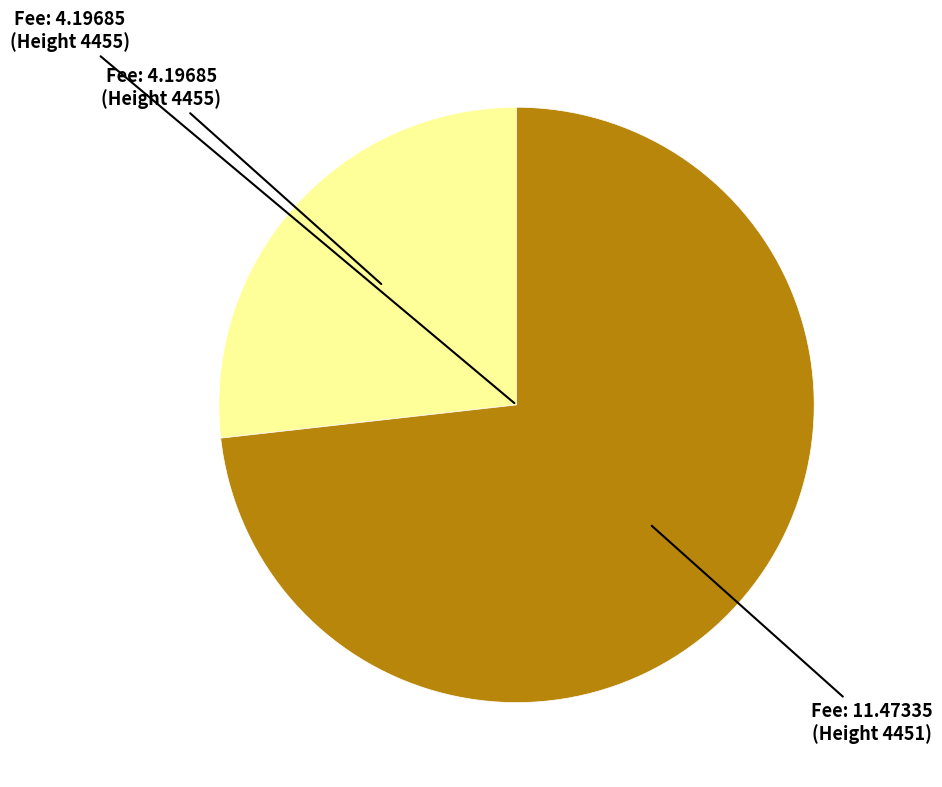

Is there a majority slice in this chart?

Yes